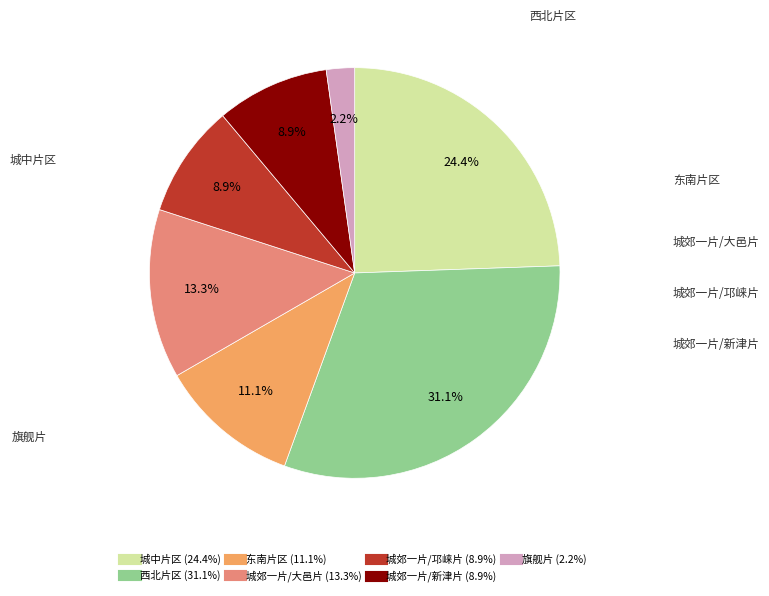

Is there a majority slice in this chart?

No